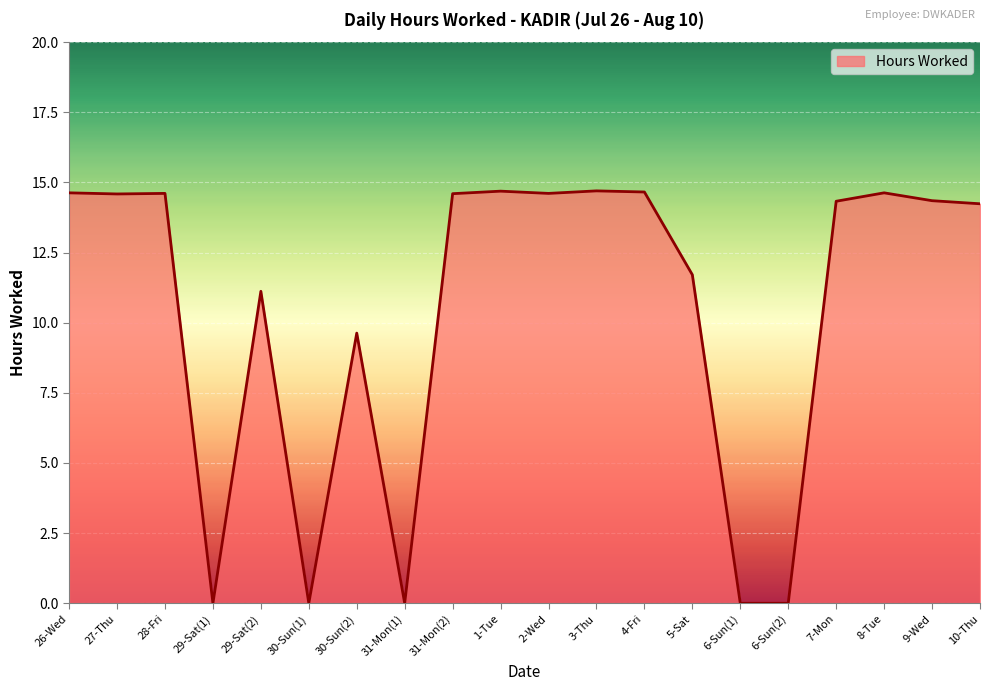

The value at 31-Mon(2) is 14.6. True or false?

True